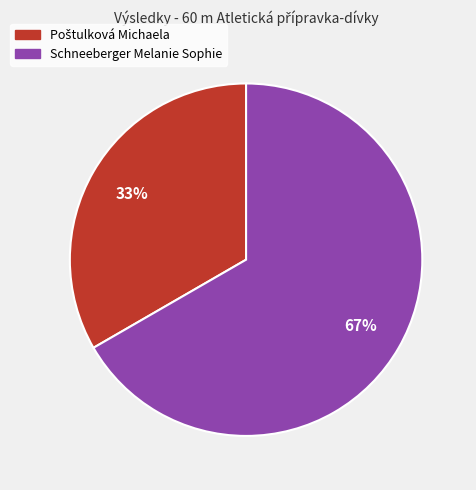

To the nearest percent, what percentage of the pie is Schneeberger Melanie Sophie?

67%